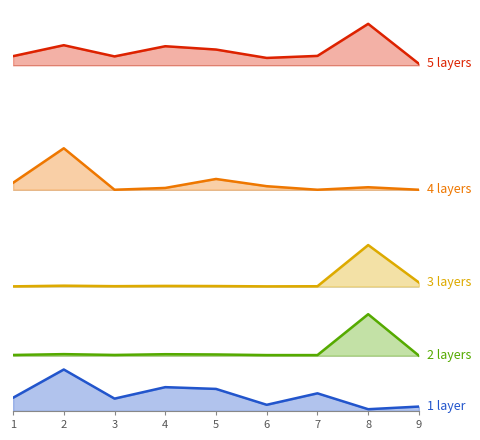

True or false: 2 layers and 5 layers intersect in this chart.

False